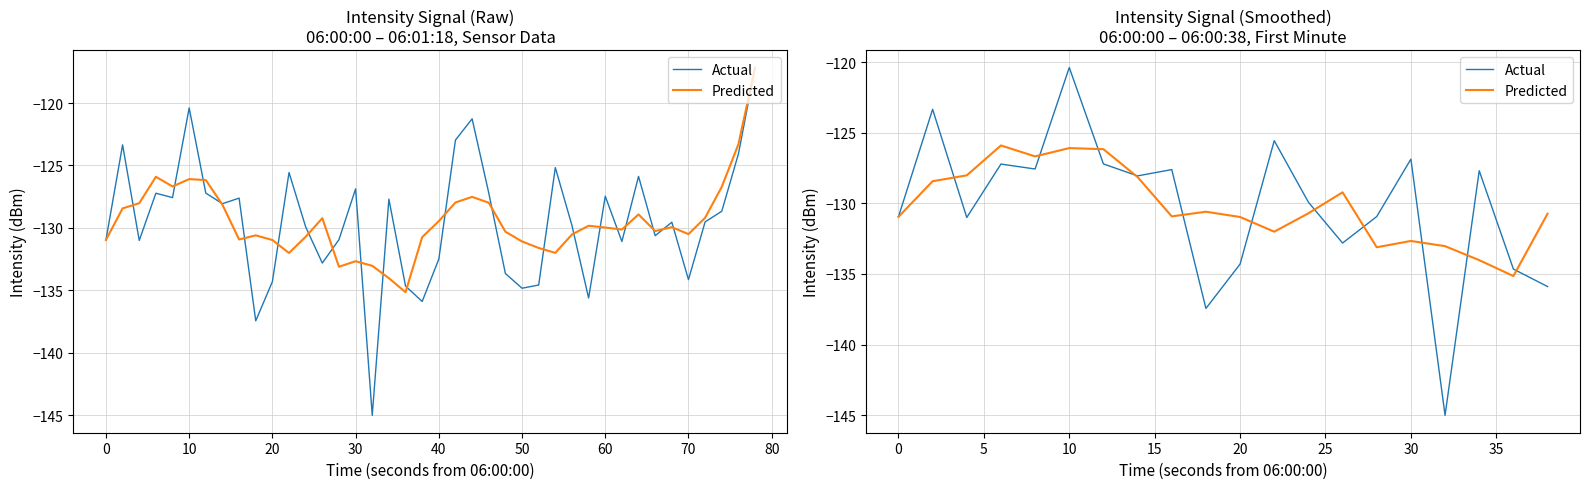

What is the minimum value for Actual?

-145.0